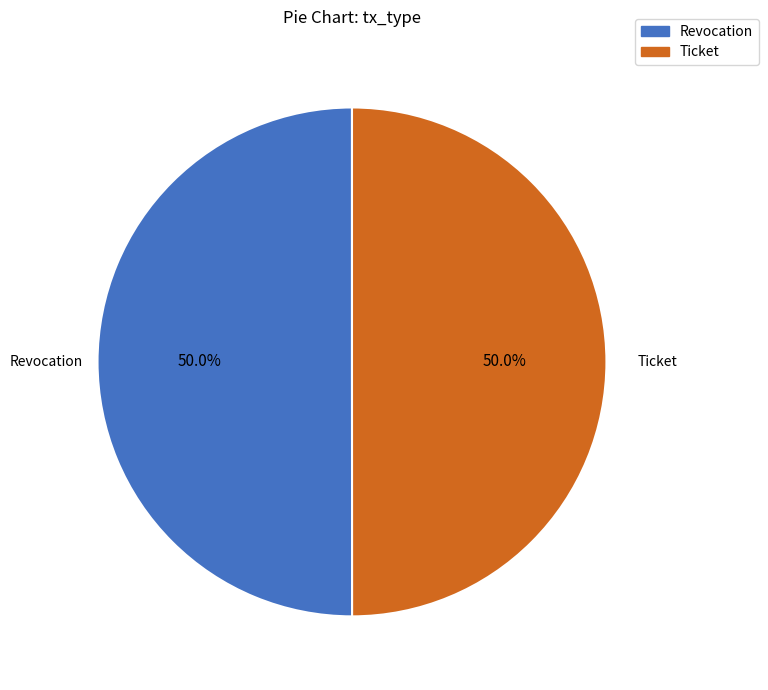

Approximately how many times larger is the value at Revocation compared to Ticket?

1.0